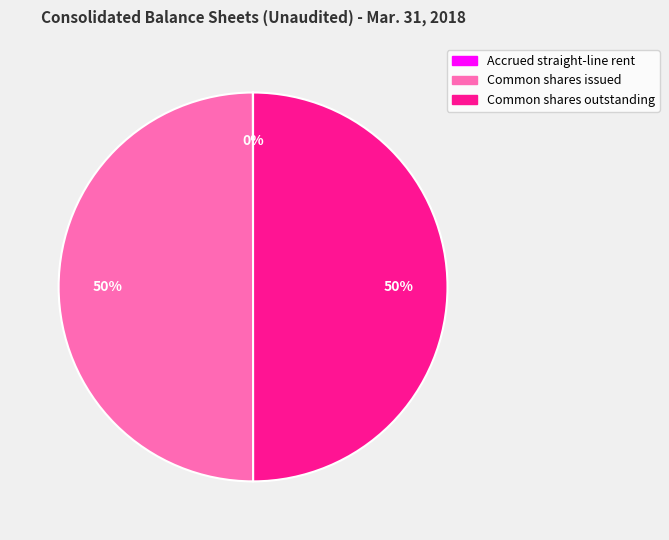

The Common shares issued slice represents 50% of the pie. True or false?

True